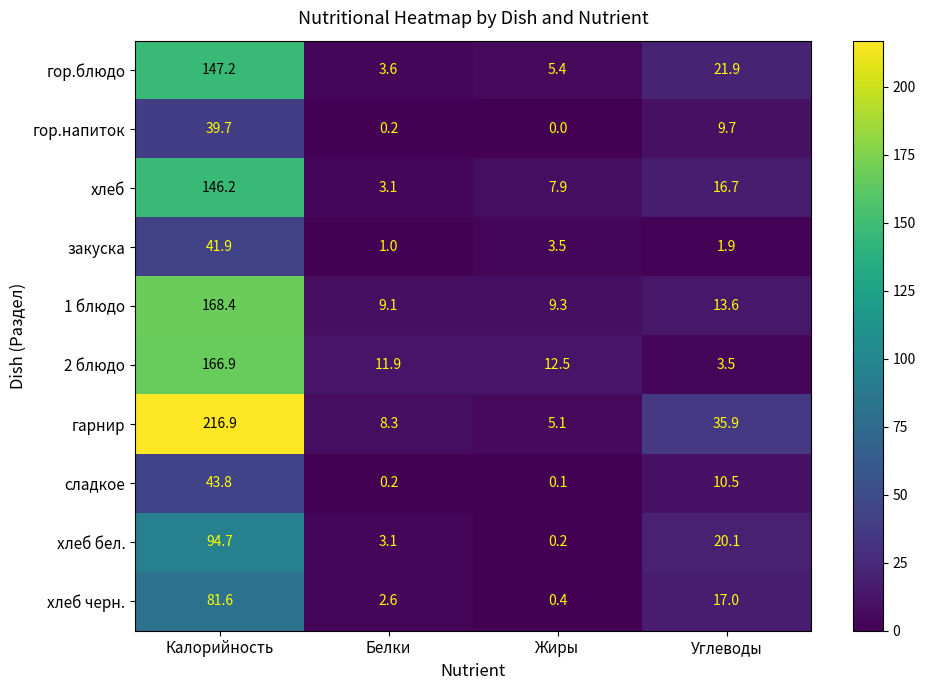

Which series has the largest total across all categories?

гарнир